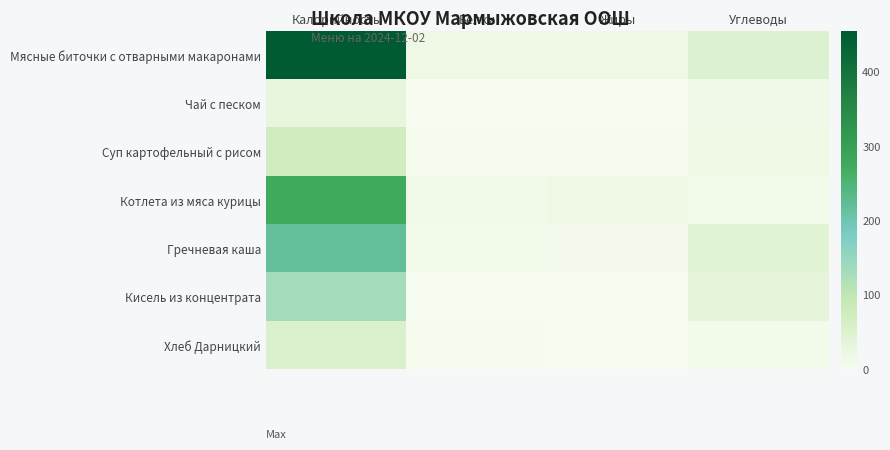

Which has a higher value, Углеводы or Жиры?

Углеводы